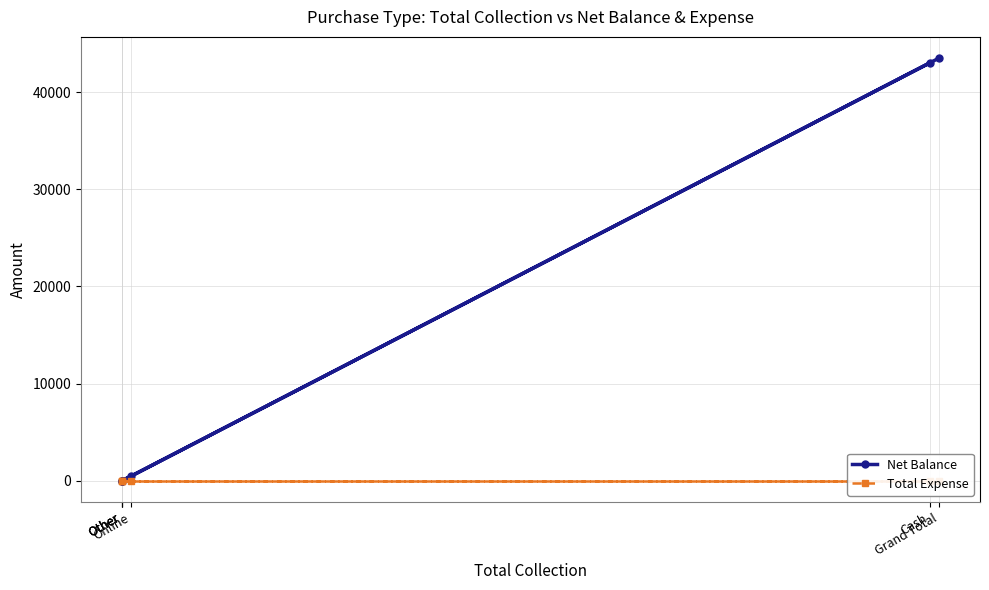

True or false: Total Expense and Net Balance cross at least once.

False